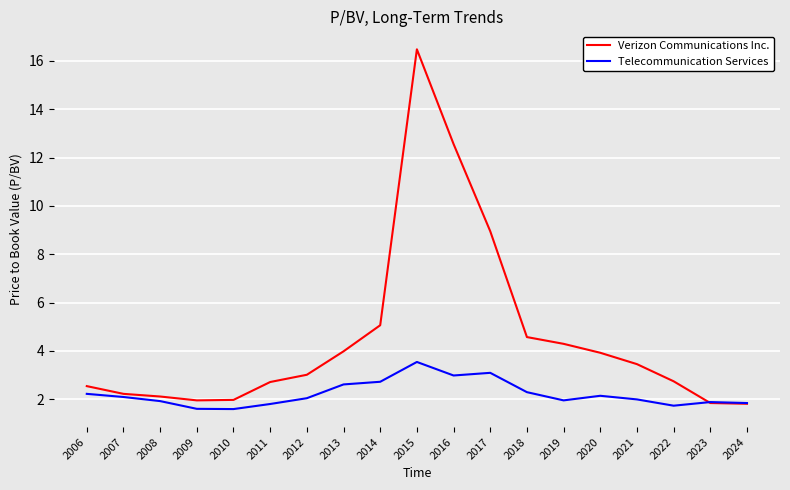

List the series in order of their peak value, highest first.

Verizon Communications Inc., Telecommunication Services